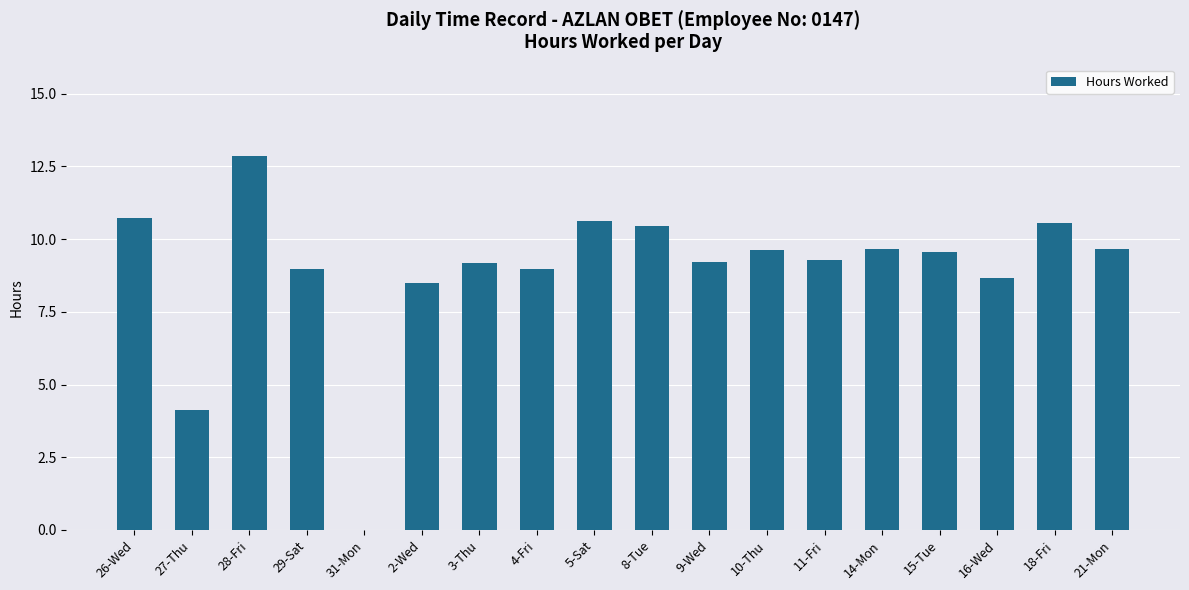

What value does the data have at 28-Fri?

12.9